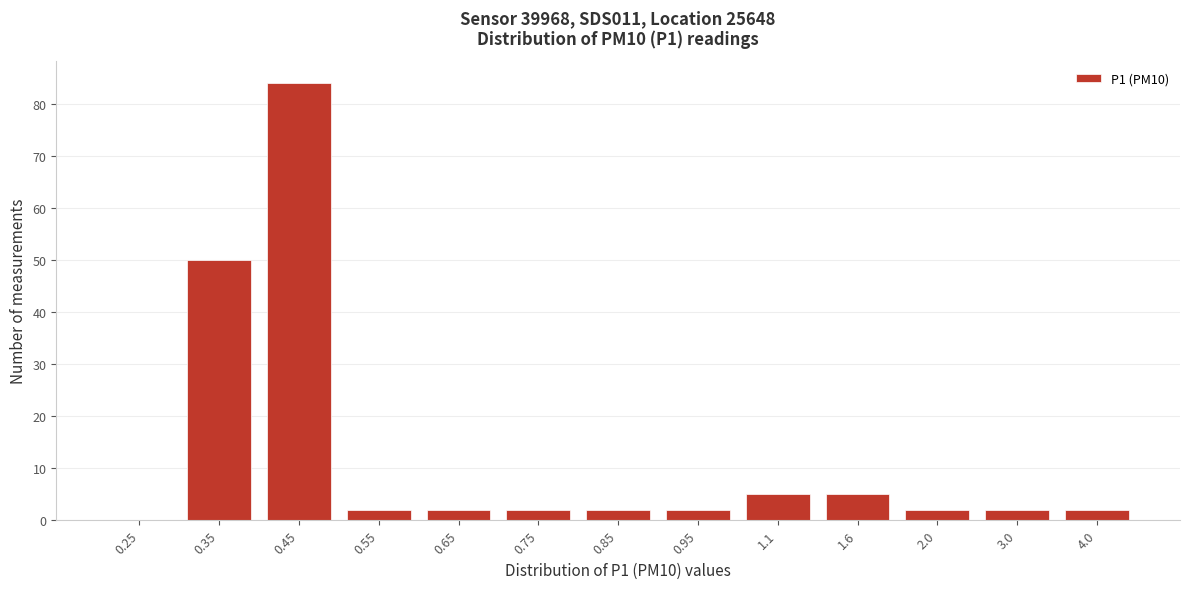

Reading left to right, what are all the values shown in this chart?

0.25=0	0.35=50	0.45=84	0.55=2	0.65=2	0.75=2	0.85=2	0.95=2	1.1=5	1.6=5	2.0=2	3.0=2	4.0=2